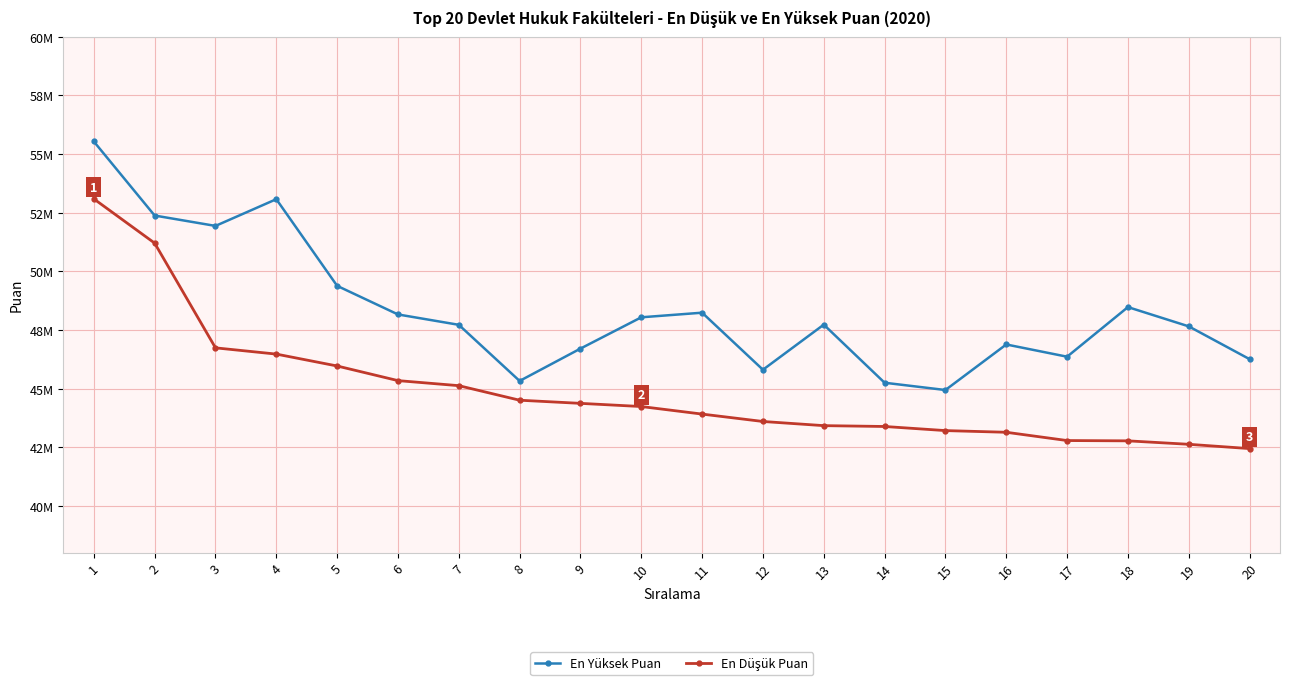

Is this an area chart (filled region under the line)?

No